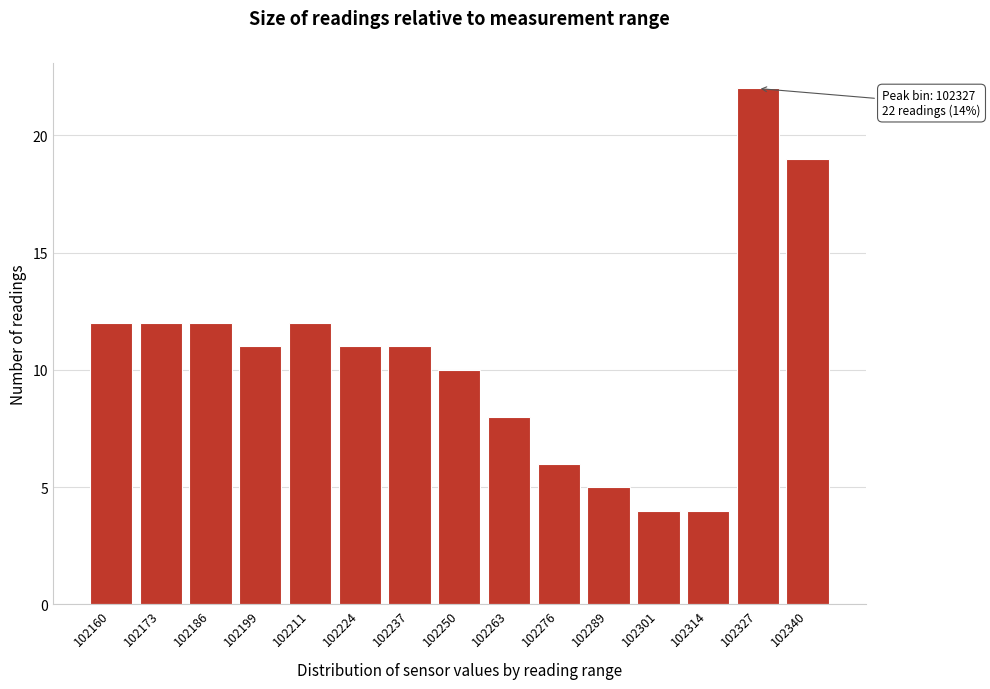

Reading right to left, extract all data points from this chart.

102340=19	102327=22	102314=4	102301=4	102289=5	102276=6	102263=8	102250=10	102237=11	102224=11	102211=12	102199=11	102186=12	102173=12	102160=12